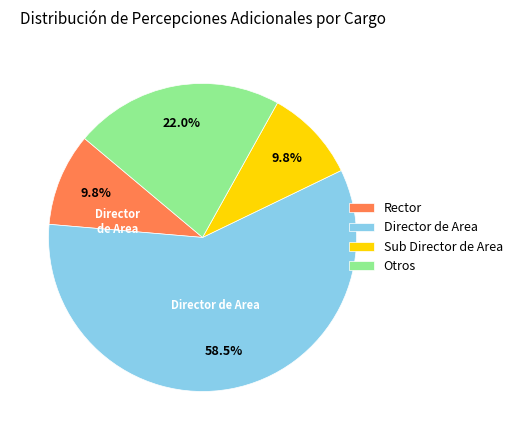

How many segments does this pie chart have?

4